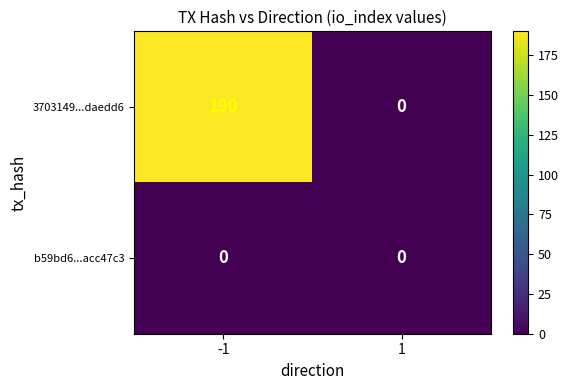

What is the approximate value of 3703149...daedd6 at -1, to the nearest 5?

190